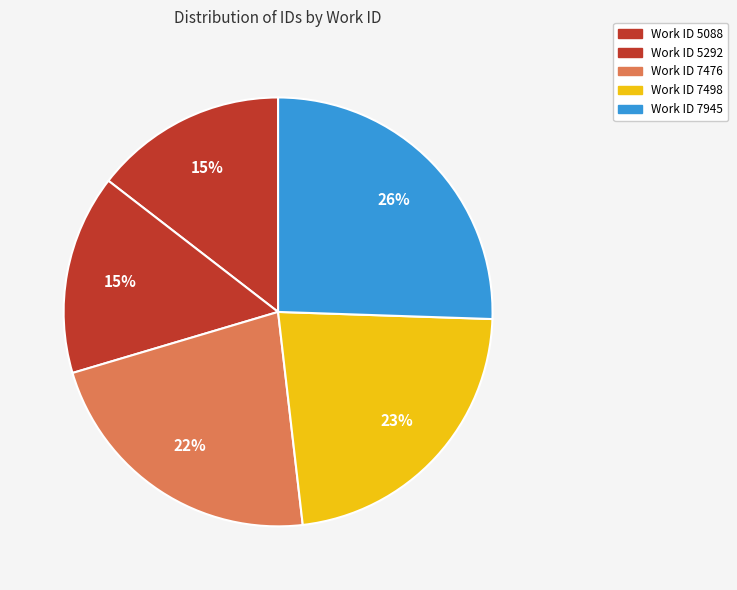

To the nearest percent, what is the difference between the largest and smallest slice percentages?

11%